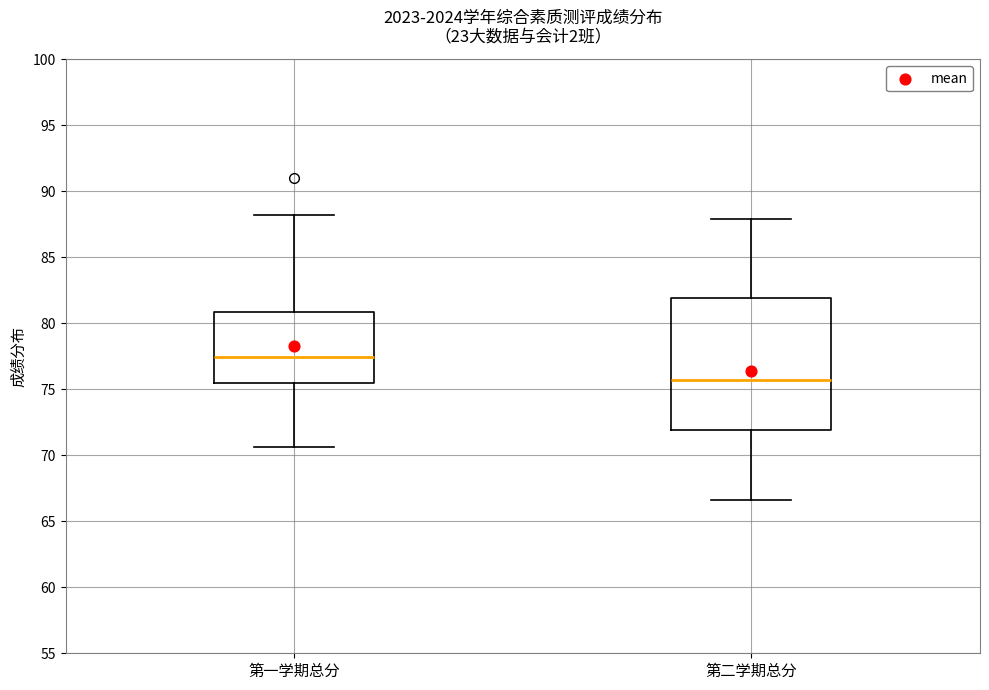

Reading left to right, transcribe this box plot: for each box, give where its median line is, the range the box spans, and where its two whiskers end, as read against the y-axis. The values are not printed on the chart, so give them approximately, as read against the axis.

第一学期总分: median 77.5, box 75.5 to 81.0, whiskers 70.5 to 88.0
第二学期总分: median 75.5, box 72.0 to 82.0, whiskers 66.5 to 88.0